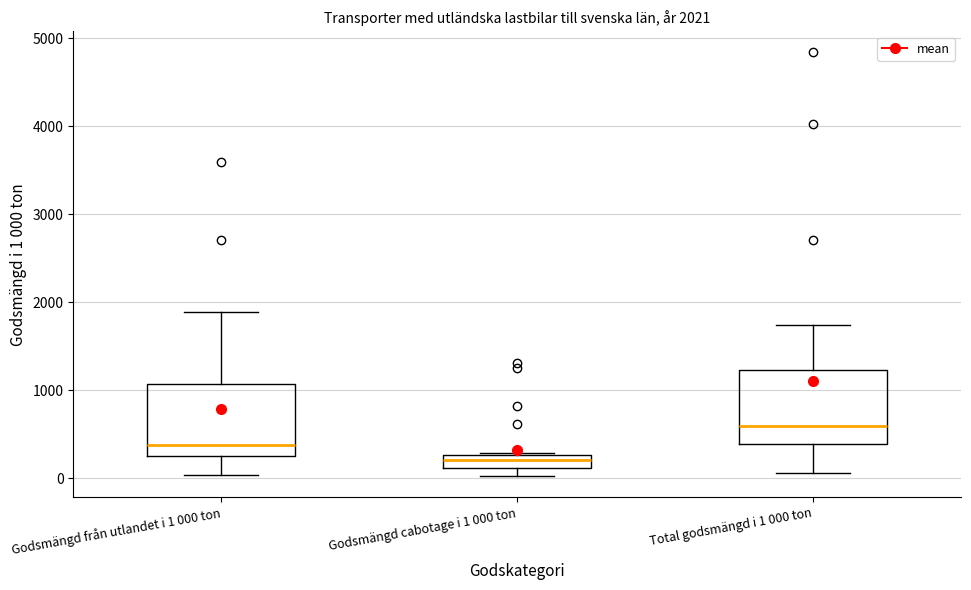

Which box has the highest median line?

Total godsmängd i 1 000 ton